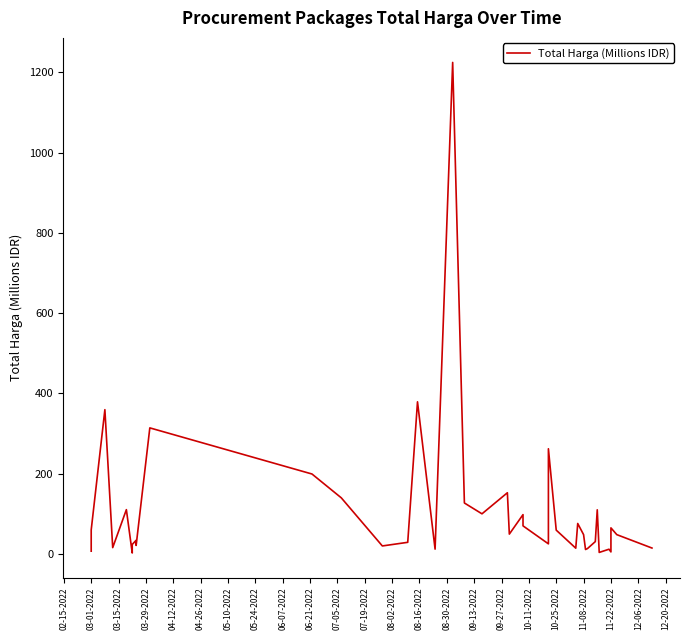

What is the label of the 20th point from the left?

11-08-2022